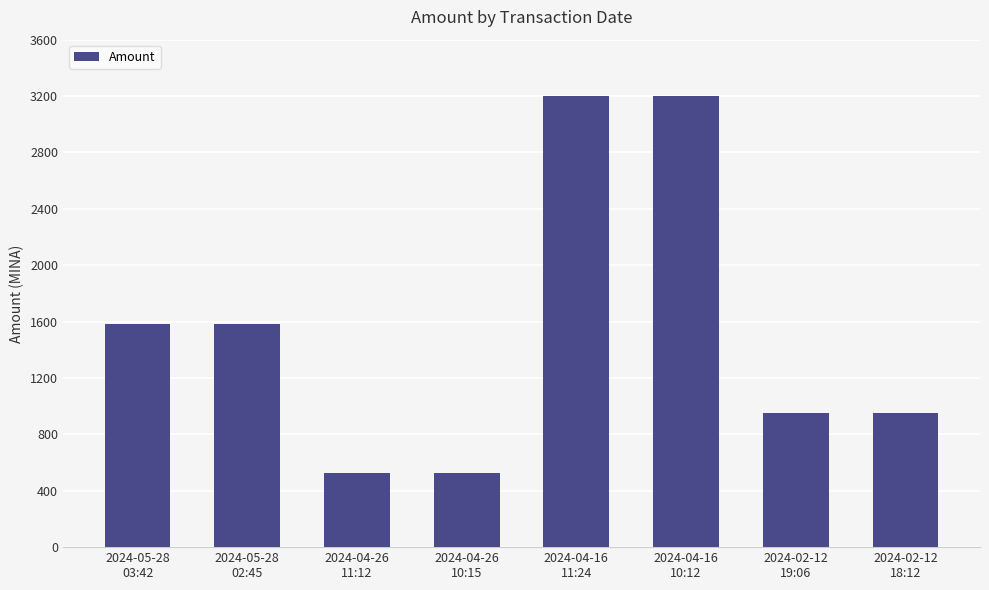

What is the label of the 7th bar from the left?

2024-02-12
19:06